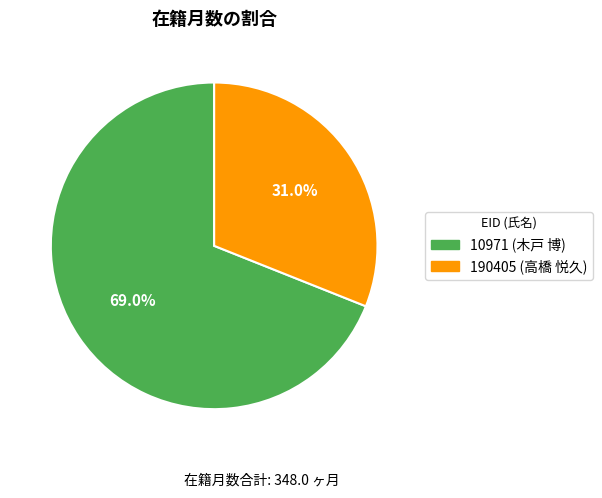

Rank the categories by value from lowest to highest.

190405 (高橋 悦久), 10971 (木戸 博)